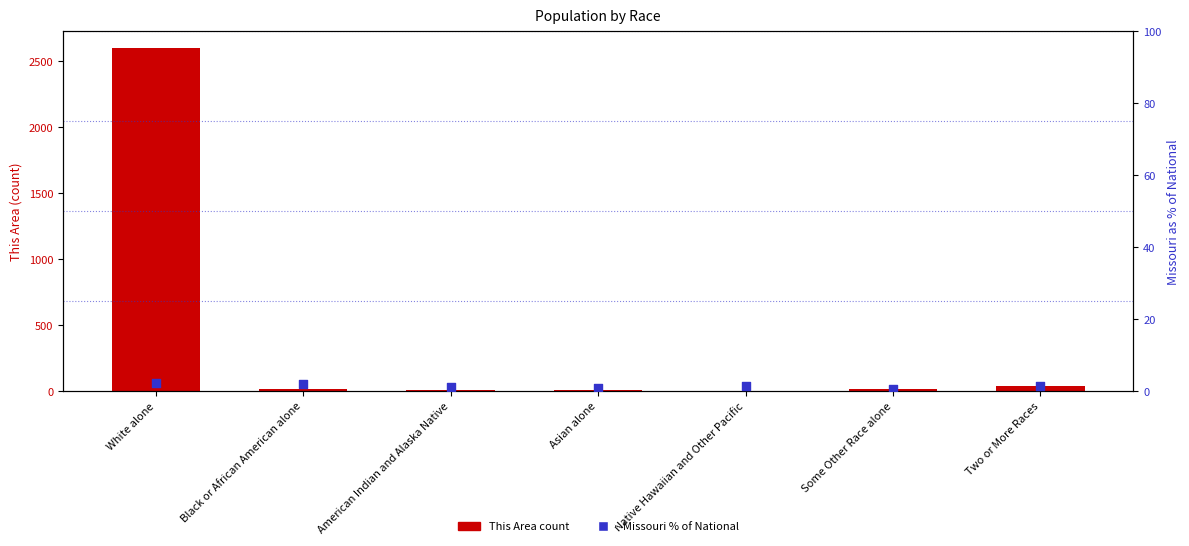

What is the total value across all series at Black or African American alone?

14.8